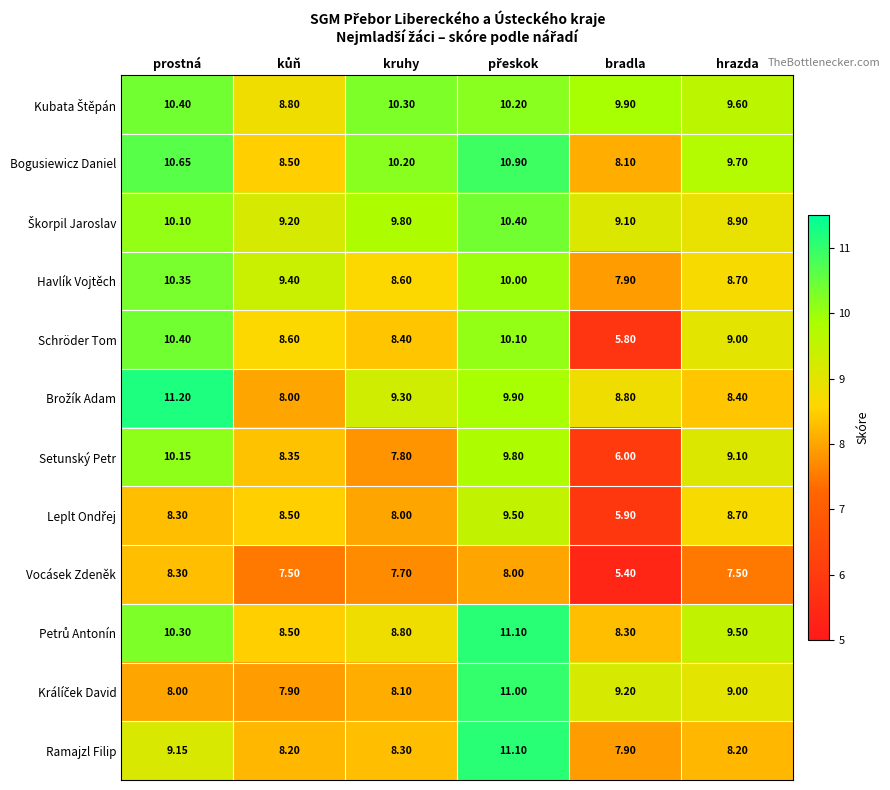

Which series has the widest spread of values?

Schröder Tom